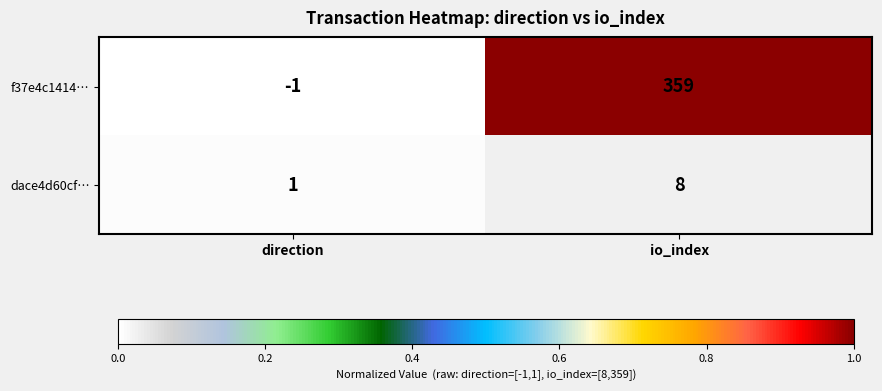

Is it true that dace4d60cf… equals 8 at io_index?

True